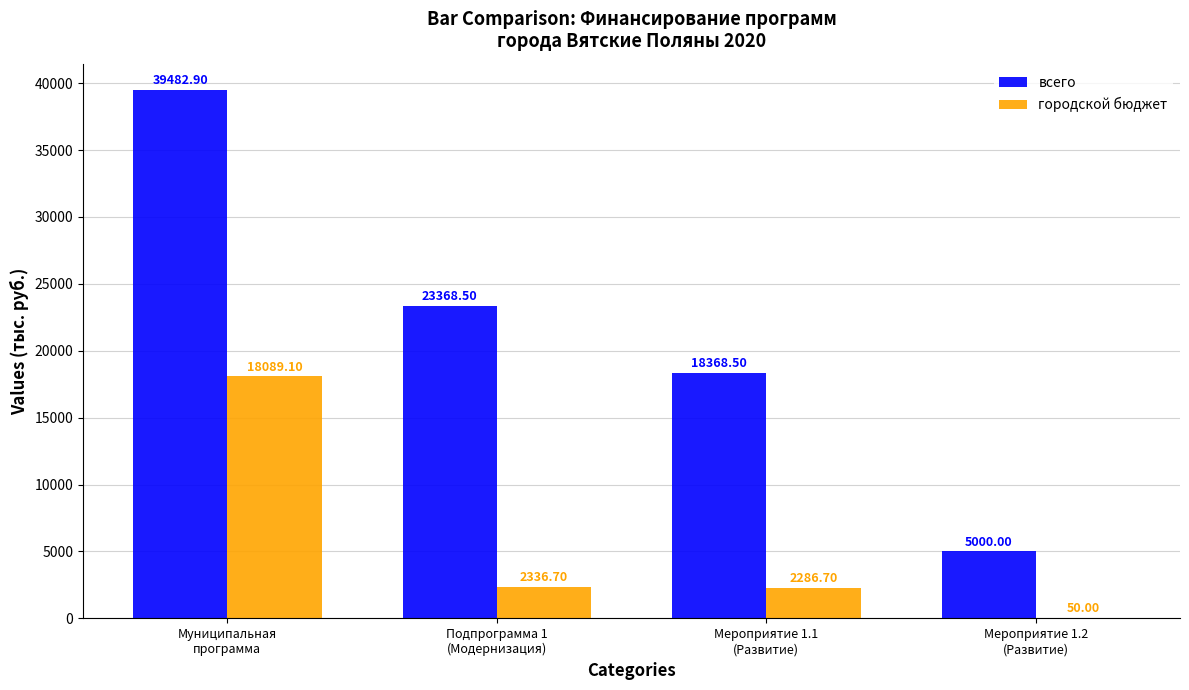

What is the sum of all городской бюджет values?

22762.5